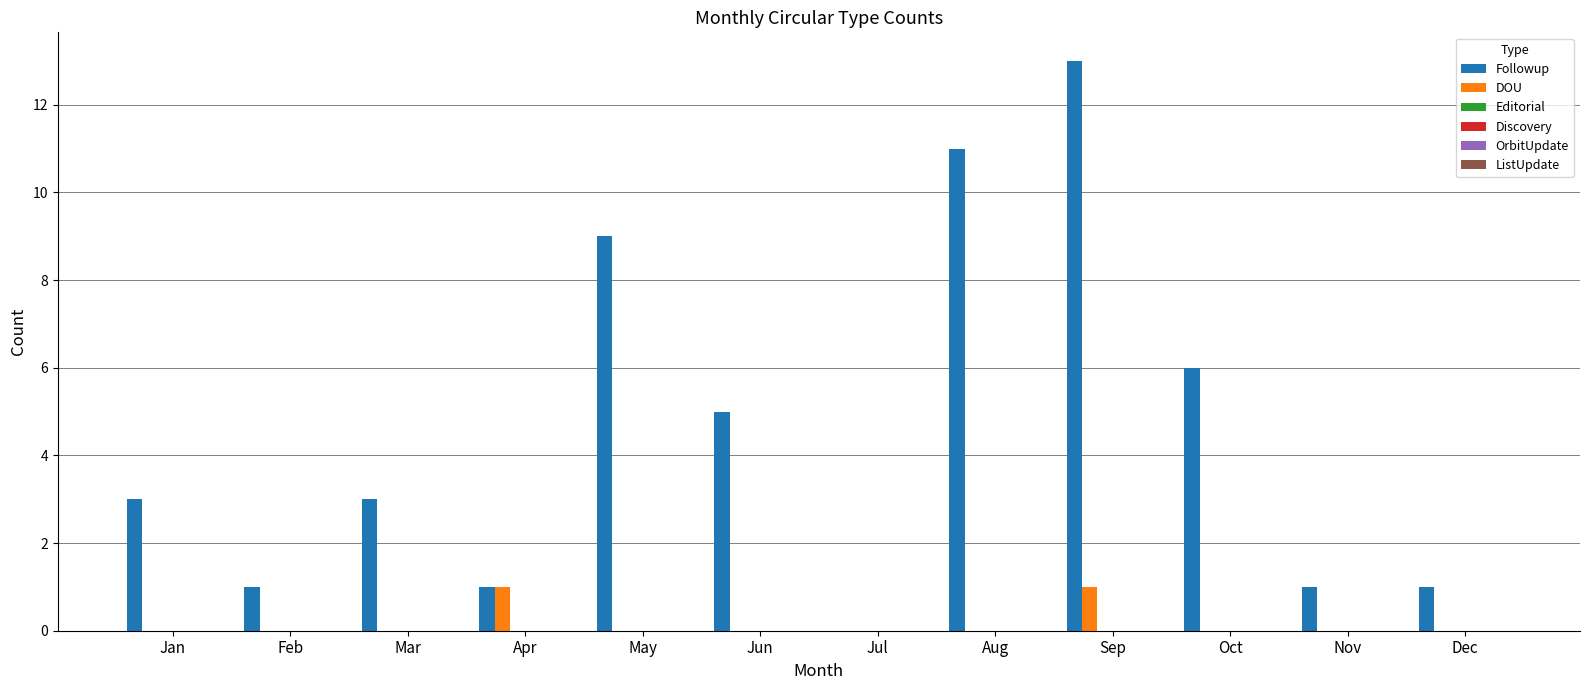

Which series has the largest total across all categories?

Followup